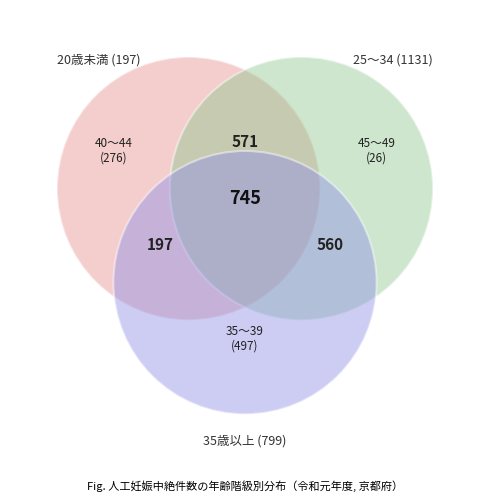

How many slices are in this pie chart?

7